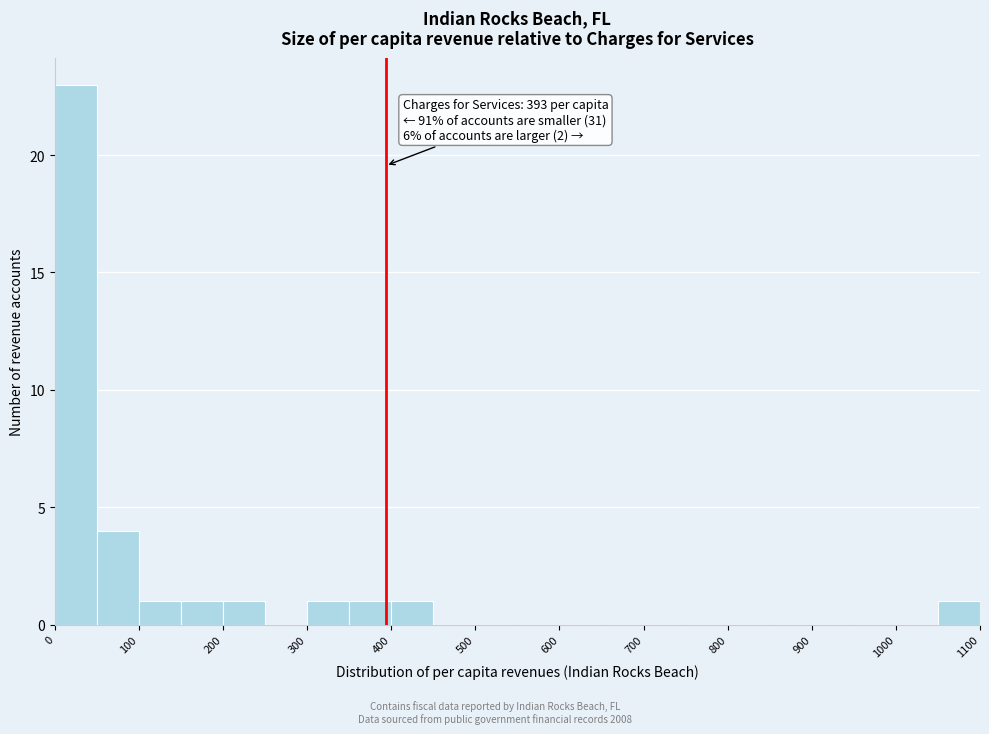

Which range on the x-axis has the tallest bar?

0 to 50